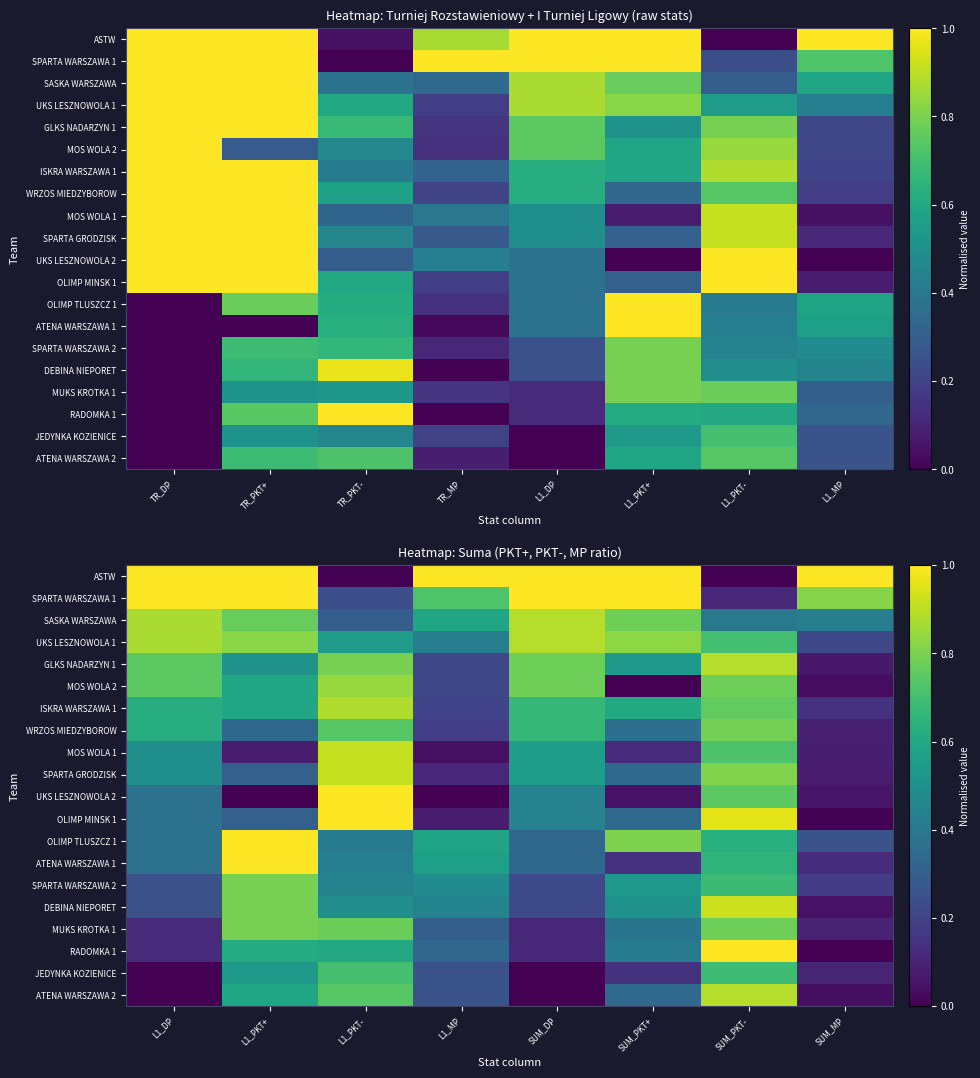

What is the difference between the second highest and minimum values in the SASKA WARSZAWA series?

0.6